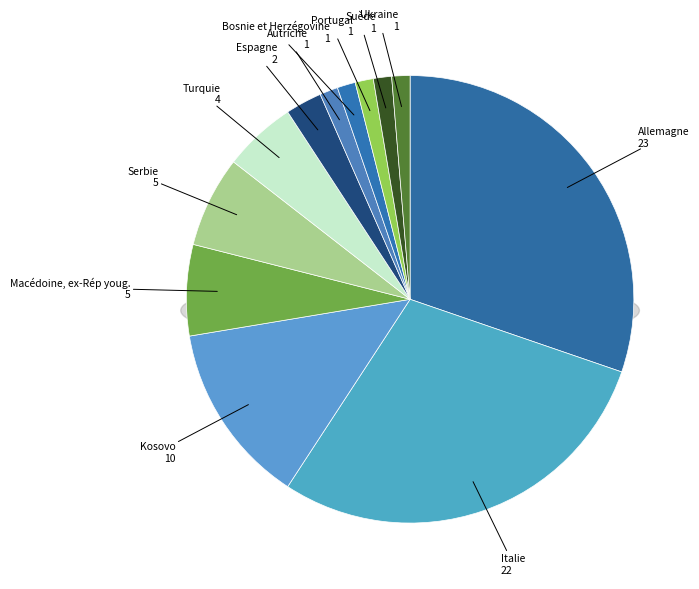

To the nearest percent, what is the difference between the largest and smallest slice percentages?

29%